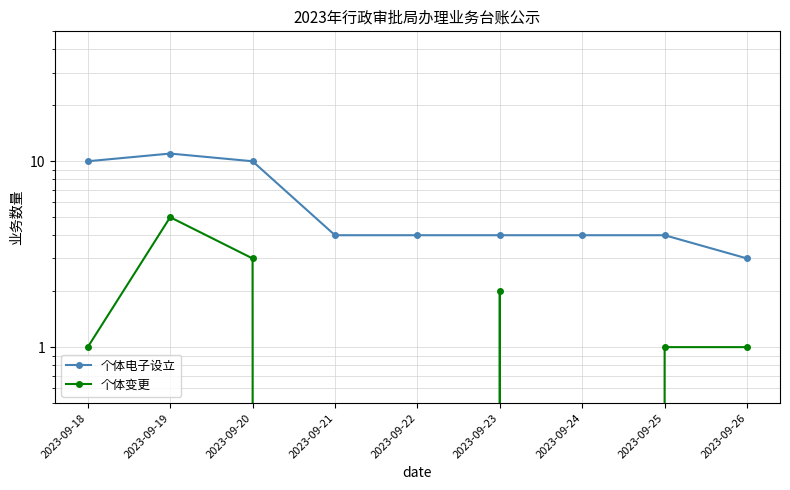

What is the value of the 个体电子设立 point at the 1st from the left?

10